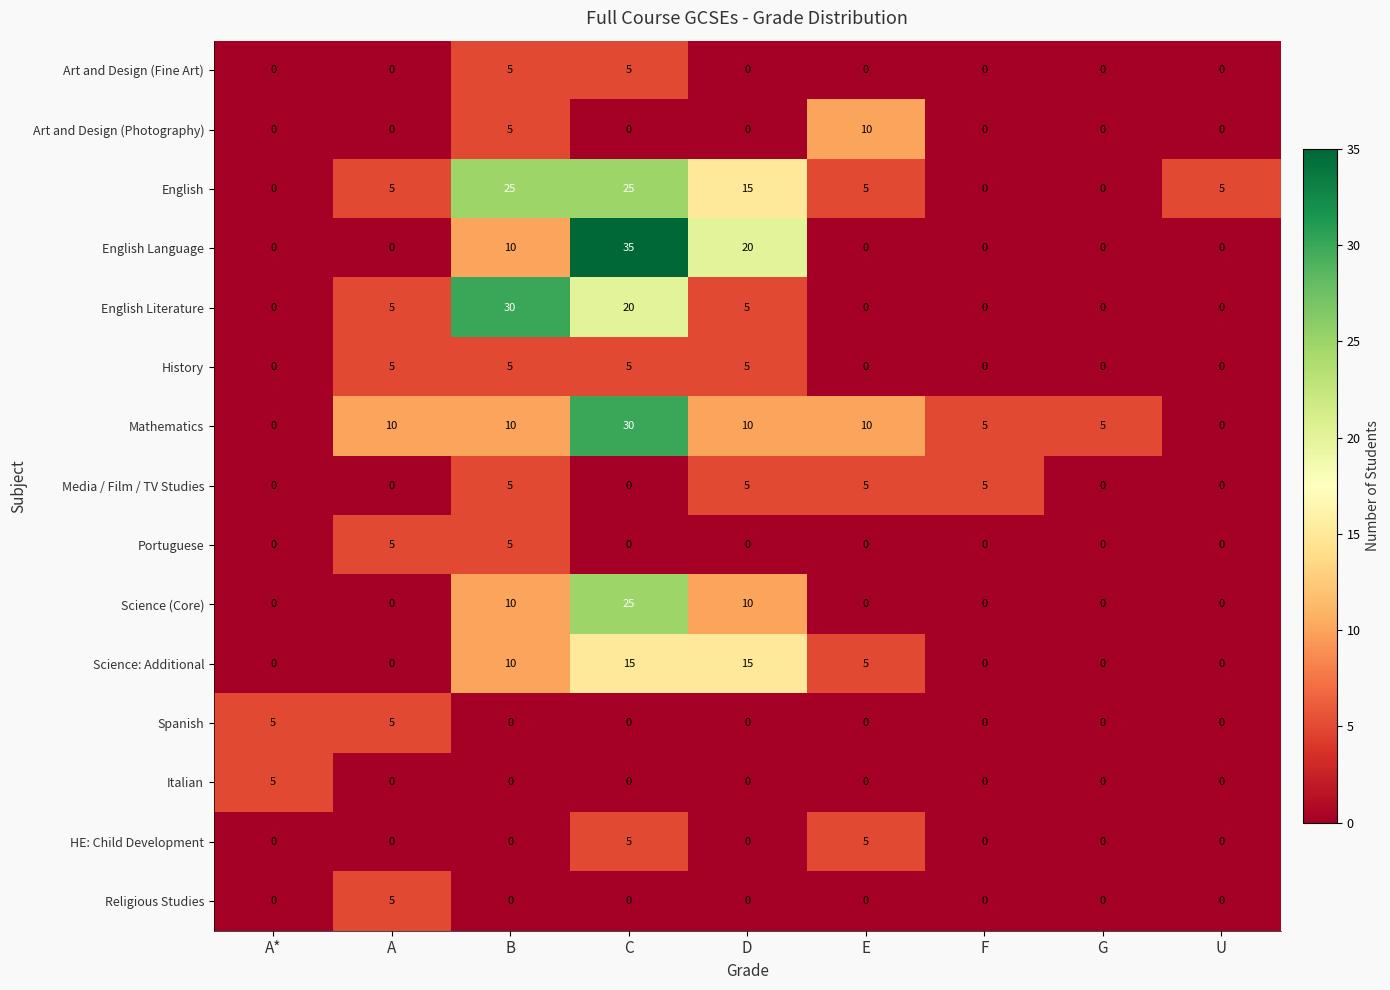

What is the difference between the second highest and minimum values in the English Literature series?

20